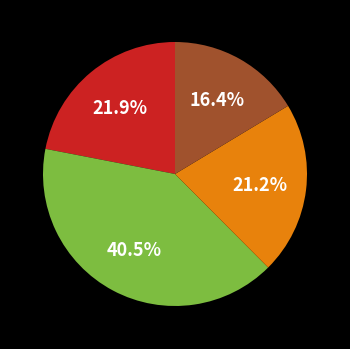

Does any single category account for the majority?

No